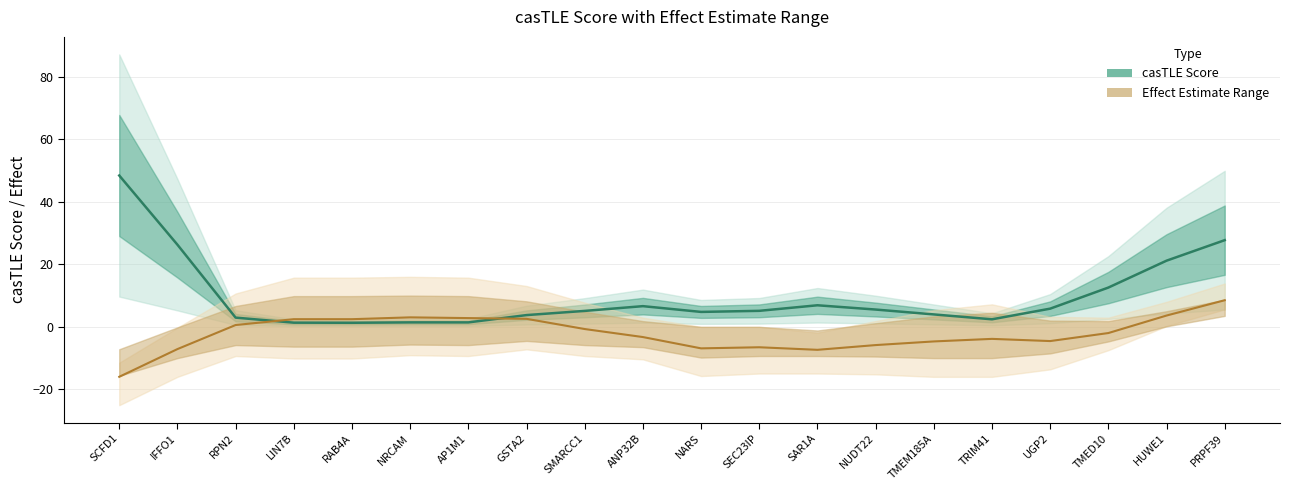

What is the value of the Effect Estimate Range point at the 13th from the left?

-7.4